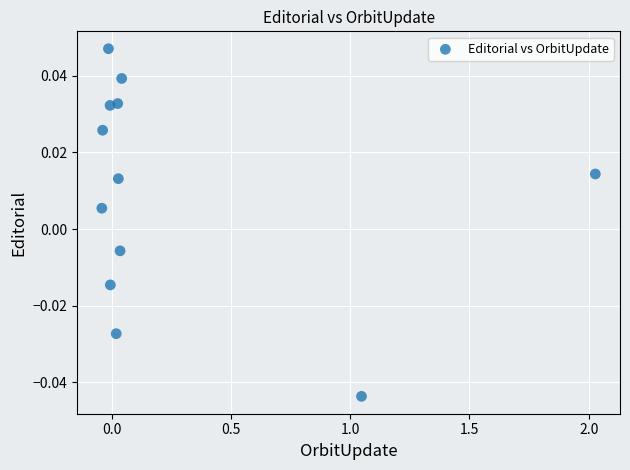

What is the average X value?

0.3